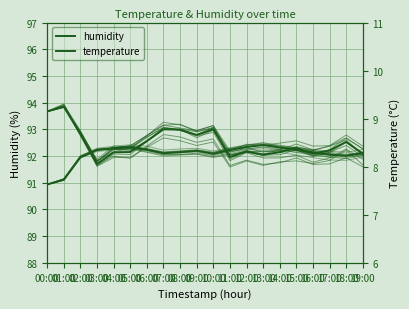

How many interior local peaks does the temperature series have?

3